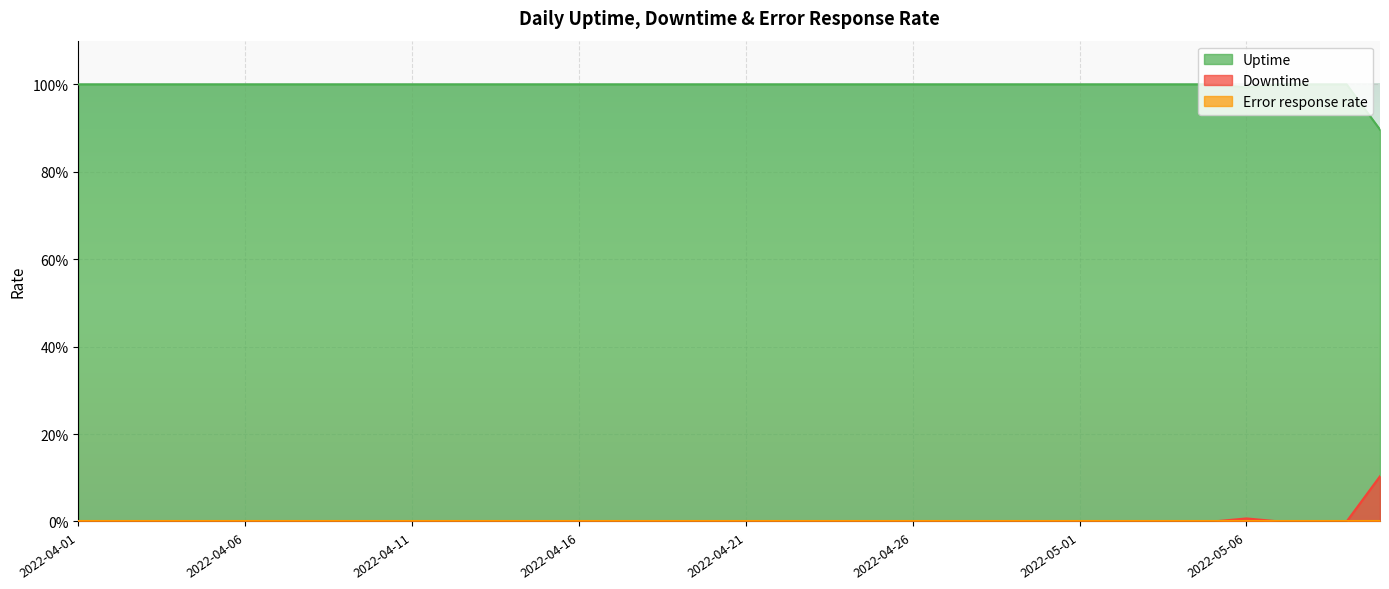

True or false: Uptime and Downtime intersect in this chart.

False